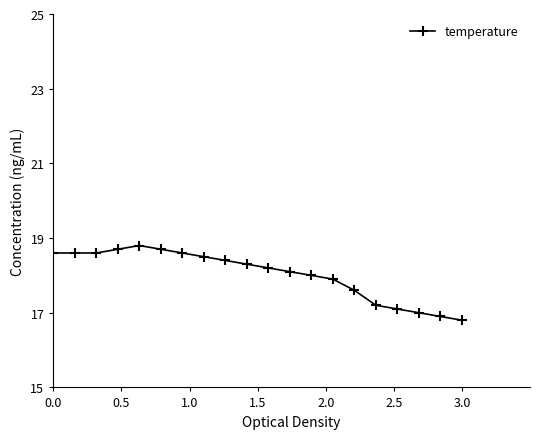

What is the minimum value shown in the chart?

16.8